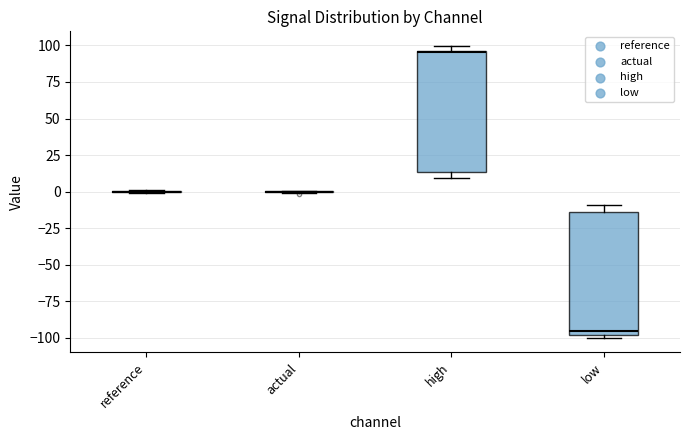

Reading left to right, transcribe this box plot: for each box, give where its median line is, the range the box spans, and where its two whiskers end, as read against the y-axis. The values are not printed on the chart, so give them approximately, as read against the axis.

reference: box collapsed to a line at 0, whiskers 0 to 0
actual: box collapsed to a line at 0, whiskers 0 to 0
high: median 95, box 15 to 95, whiskers 10 to 100
low: median -95, box -100 to -15, whiskers -100 (just below the box's lower edge) to -10